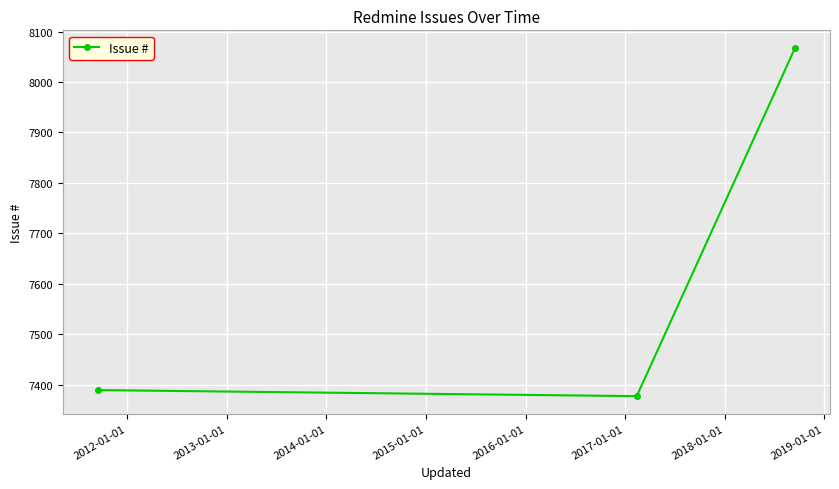

What is the sum of all values?

22834